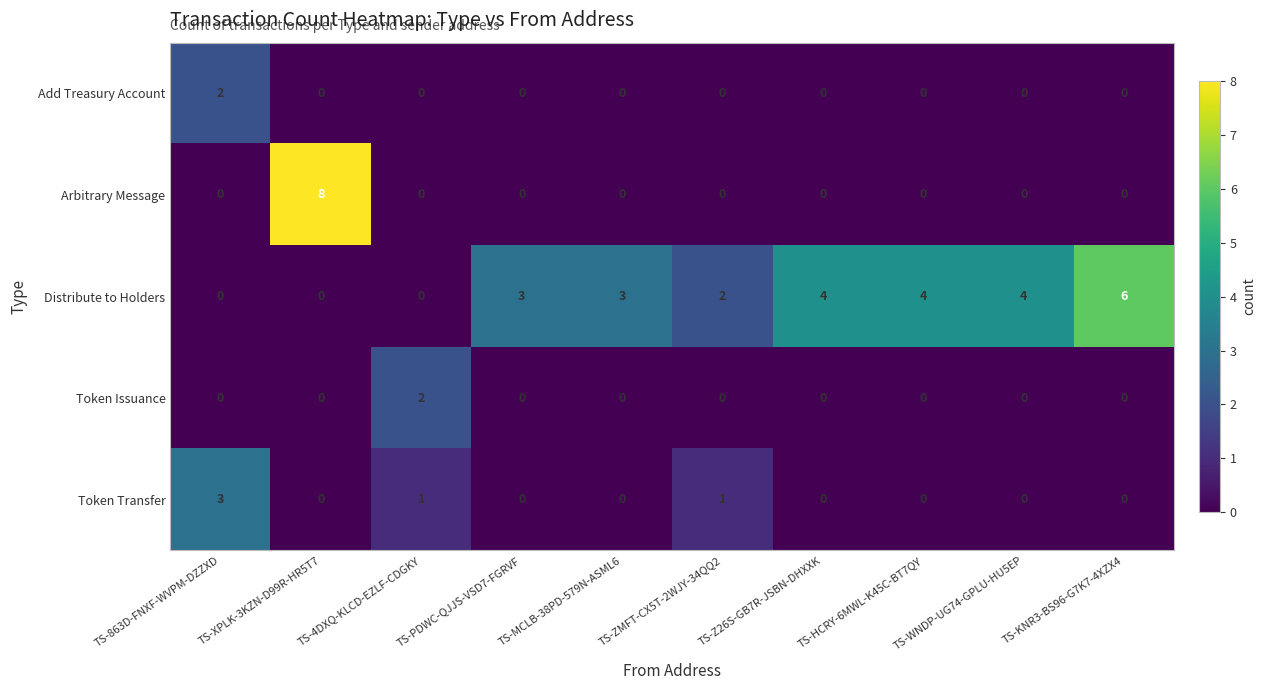

What is the difference between the second highest and second lowest values in the Distribute to Holders series?

4